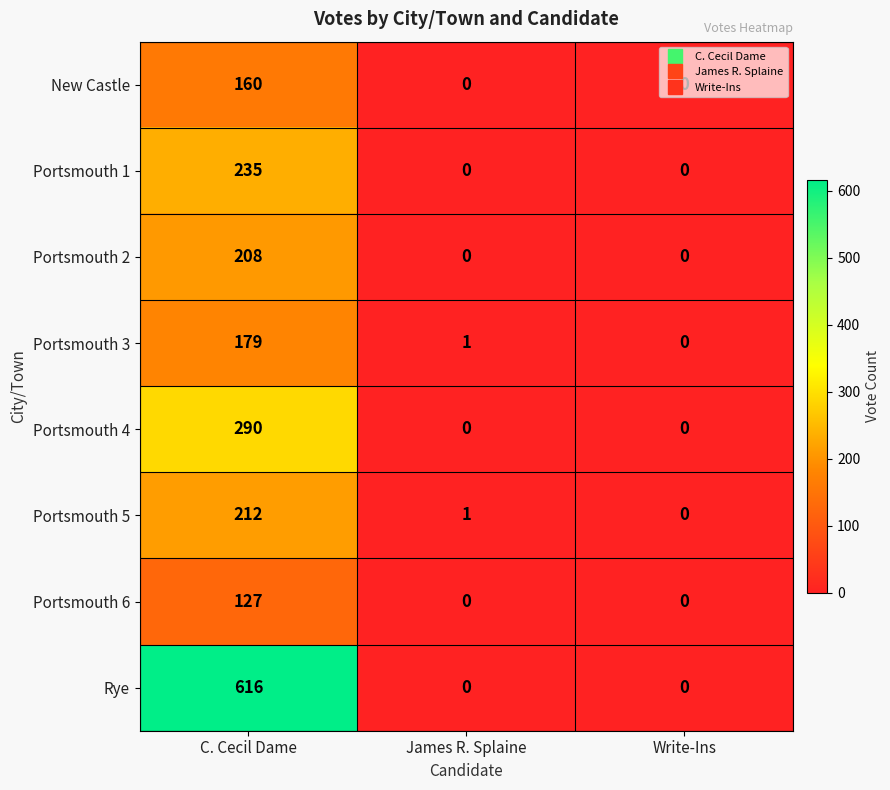

Count the New Castle values in the range 0 to 160.

3